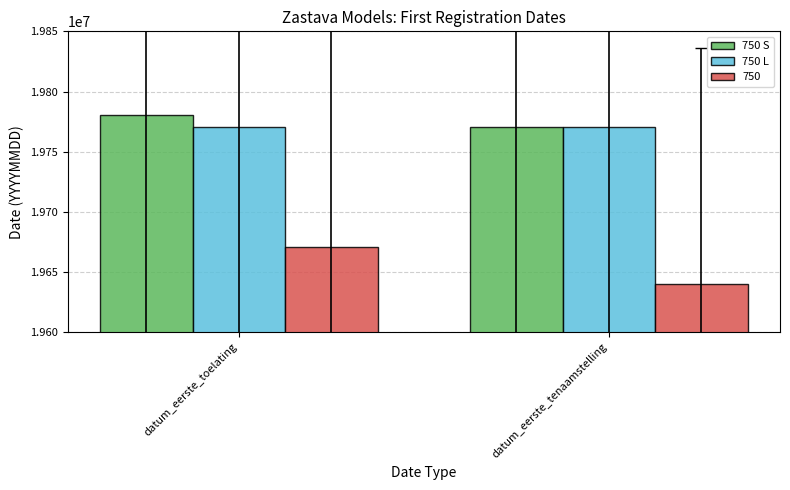

At which category is the sum across all series the highest?

datum_eerste_toelating